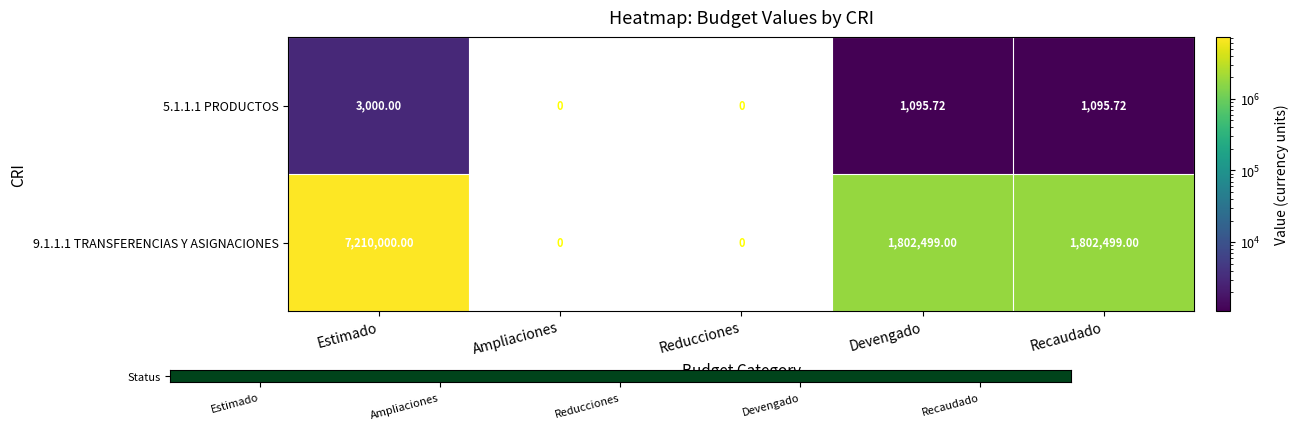

At which category does the chart reach its peak across all series?

Estimado